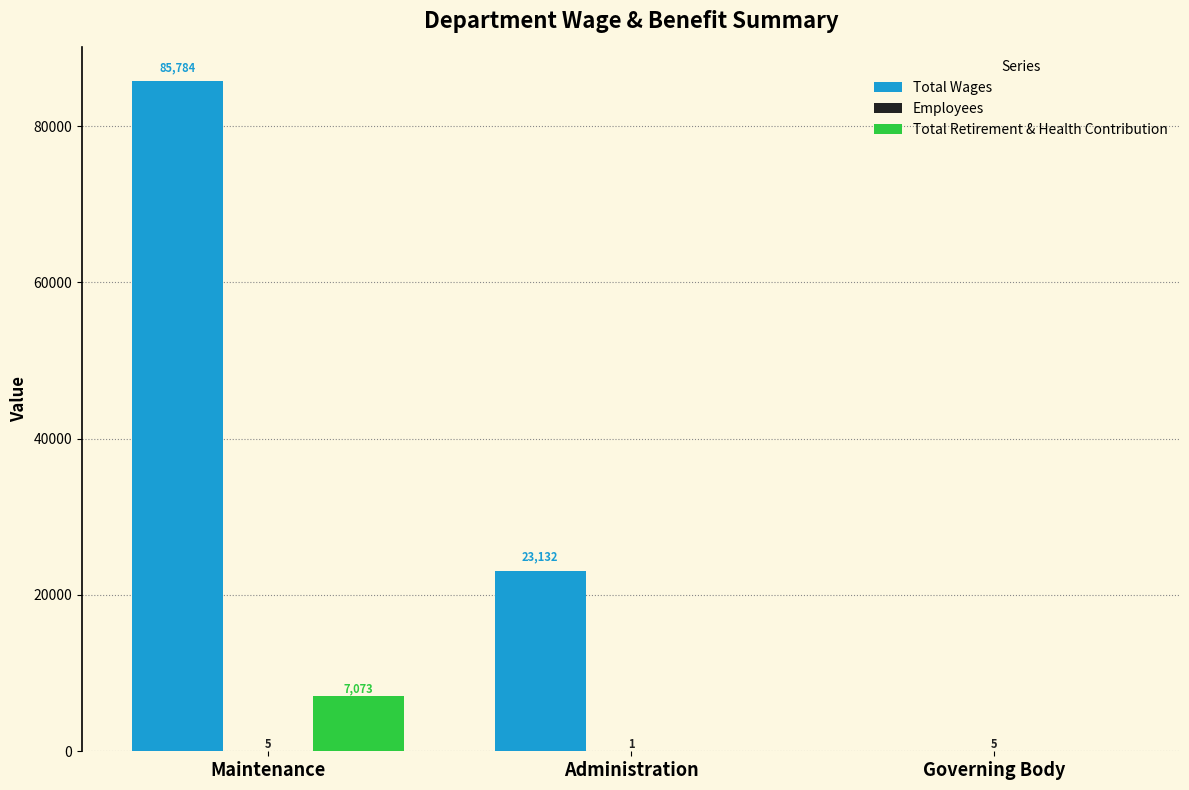

What is the sum of the Total Retirement & Health Contribution values at Administration and Maintenance?

7073